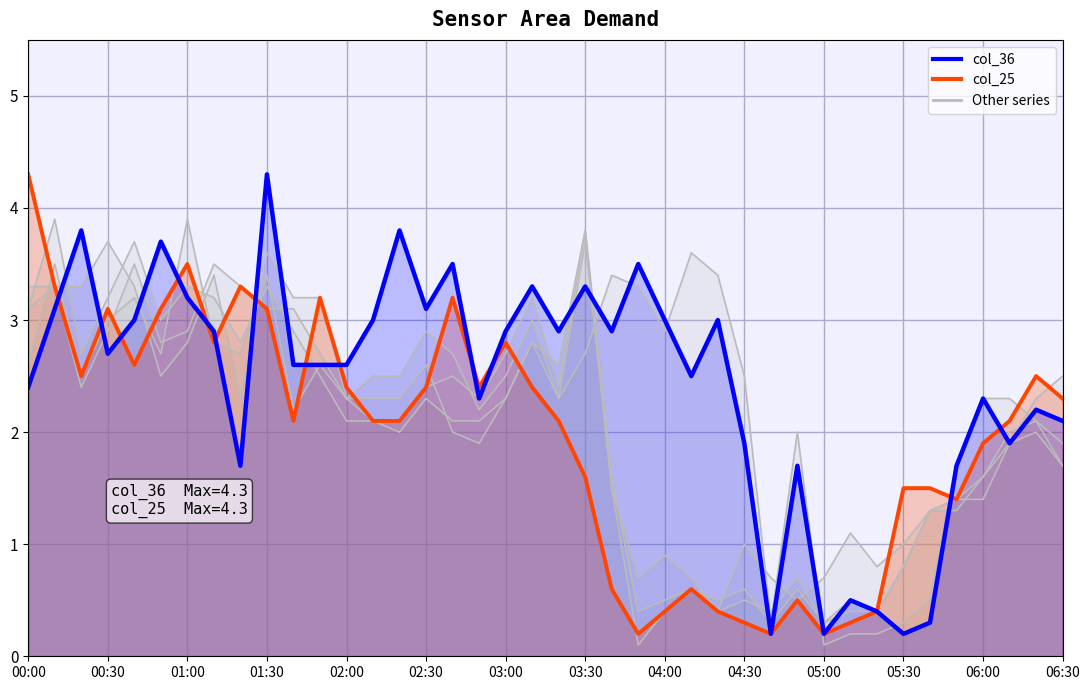

What is the sum of the col_25 values at 16 and 31?

3.5